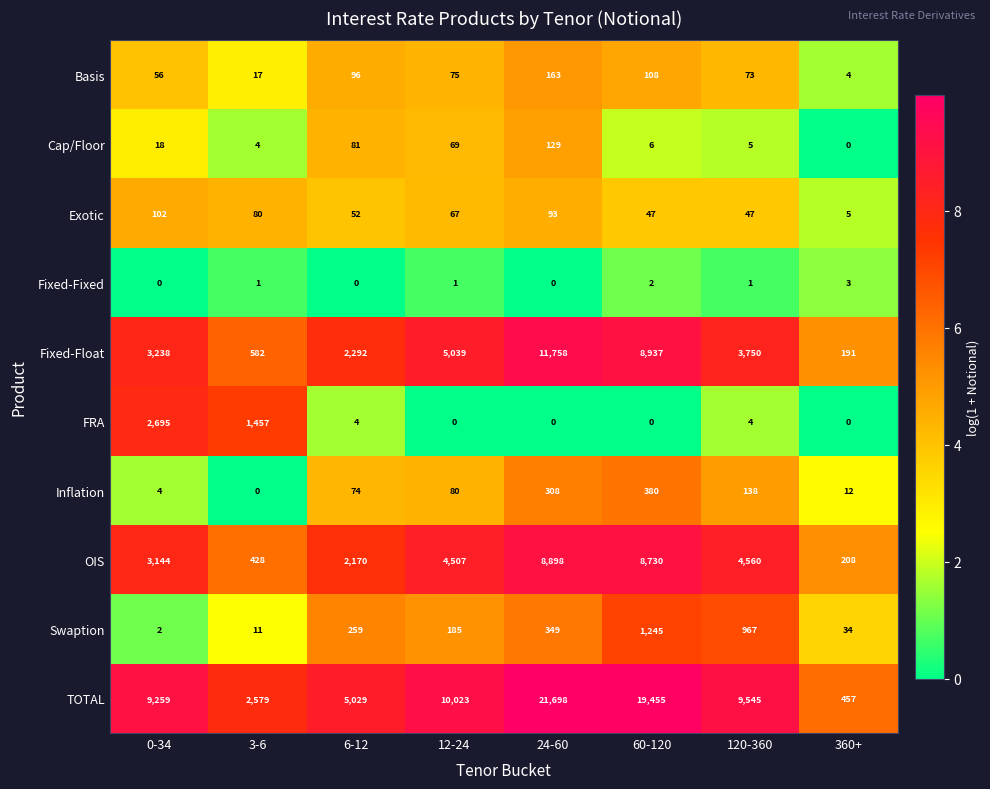

The OIS series shows 5187 at 0-34. True or false?

False